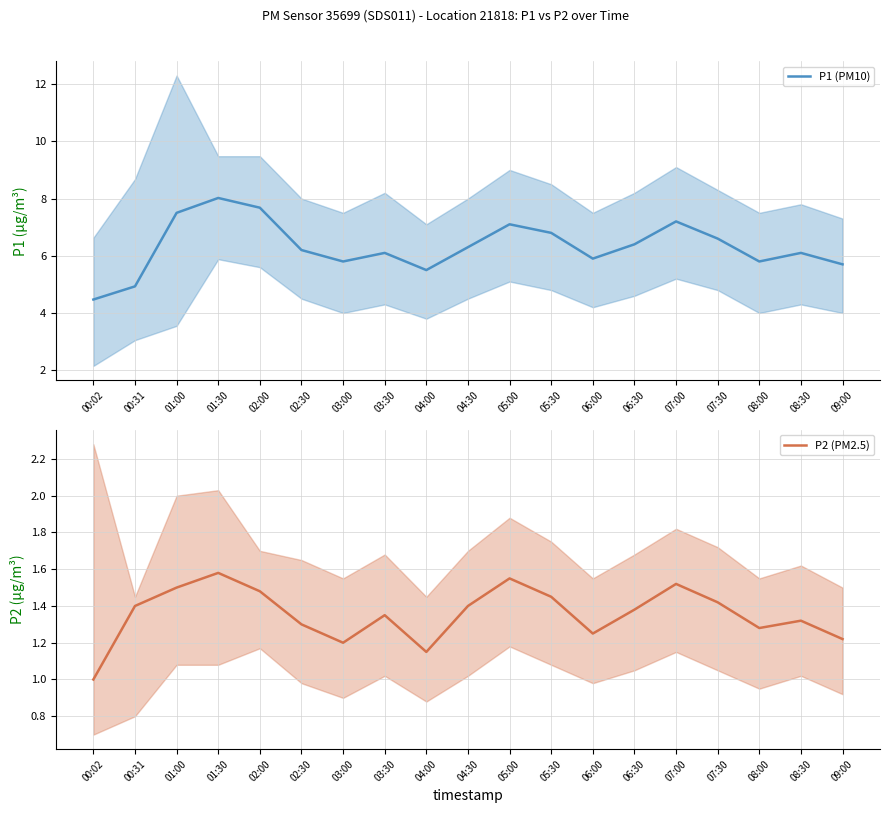

Is the value of P1 (PM10) at 05:30 greater than the value of P2 (PM2.5) at 02:00?

Yes